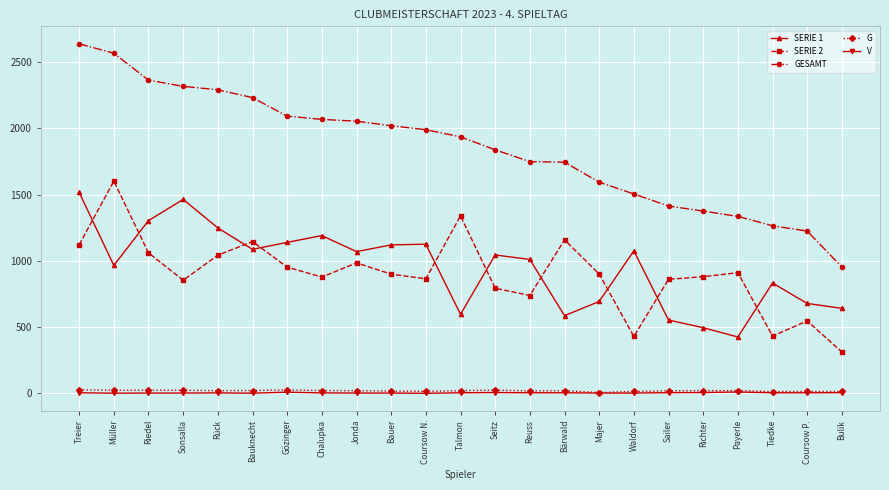

The value of SERIE 2 at Coursow P. is 546. True or false?

True